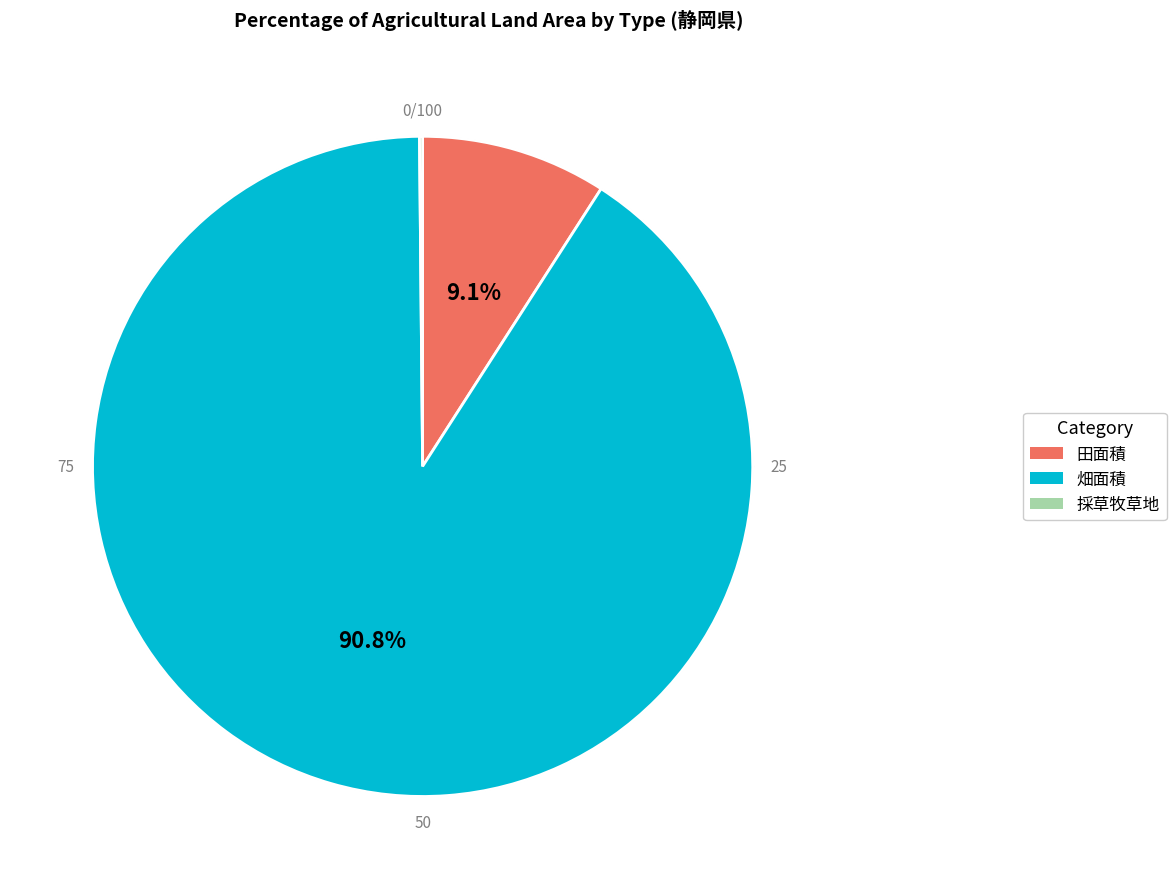

What is the majority slice?

畑面積